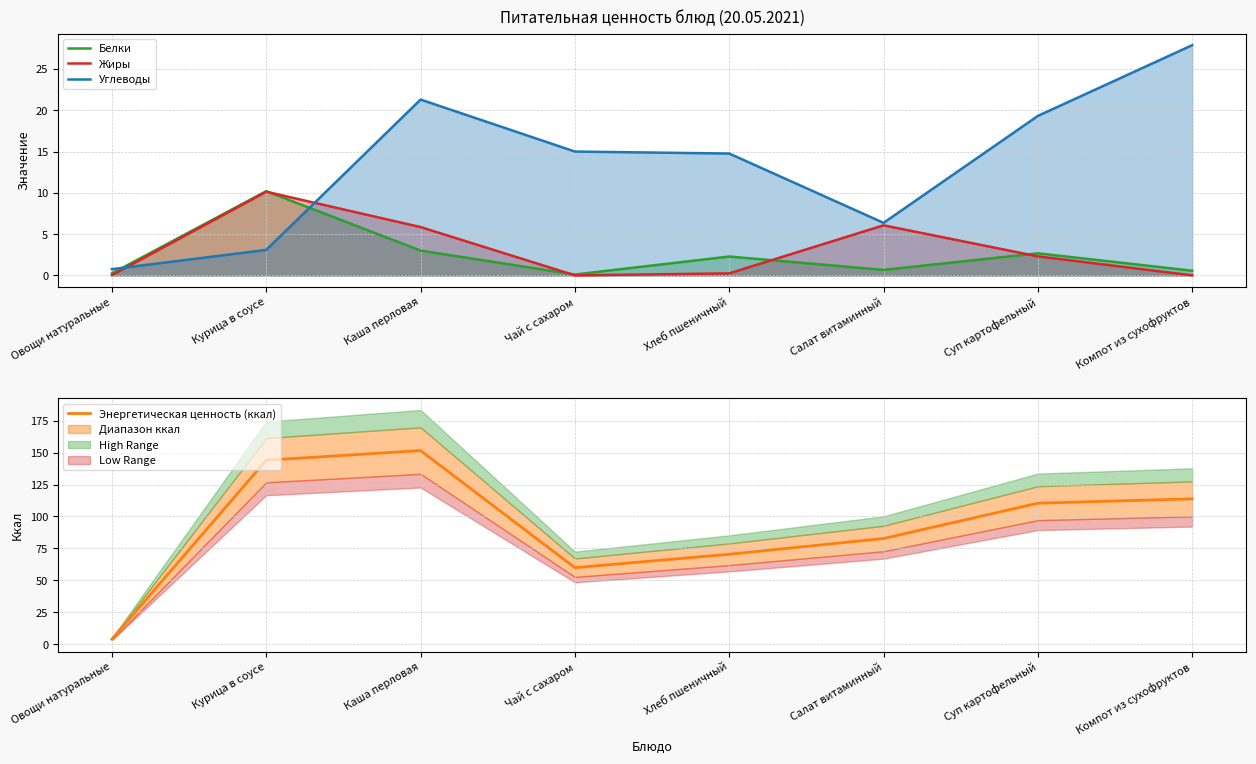

Does the chart have visible grid lines?

Yes